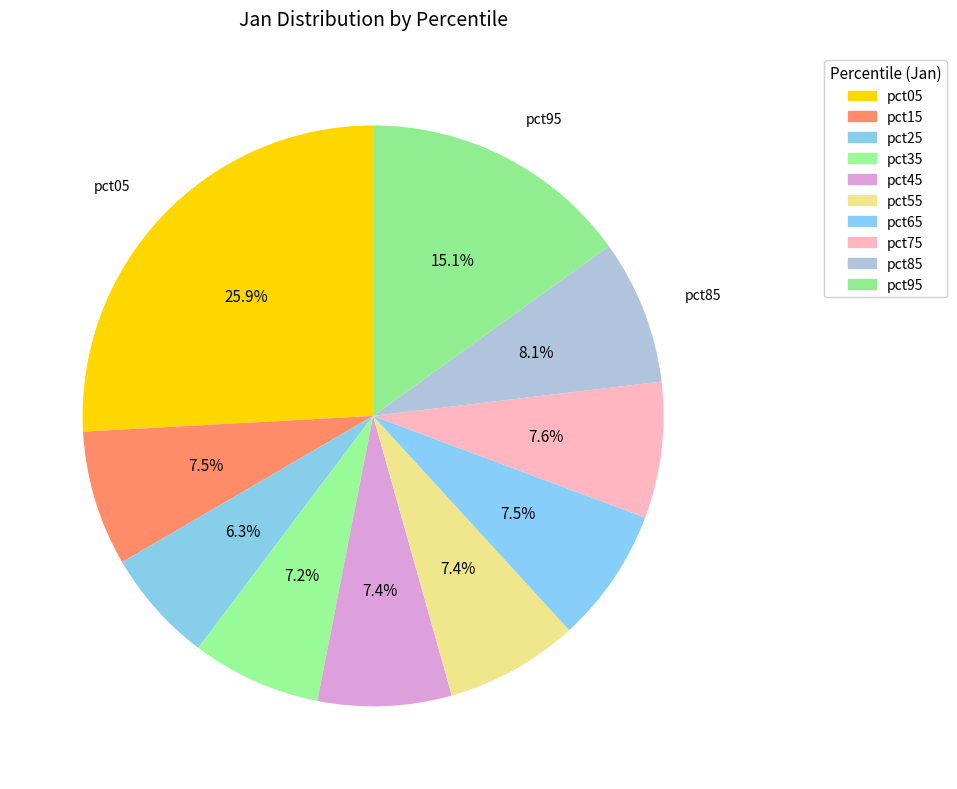

True or false: pct45 accounts for 1% of the total.

False